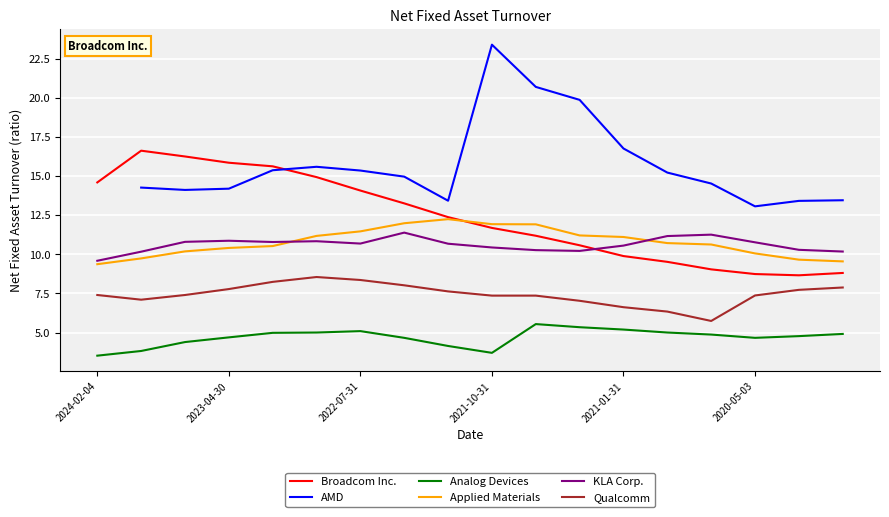

What is the value of the Qualcomm point at the 11th from the left?

7.4